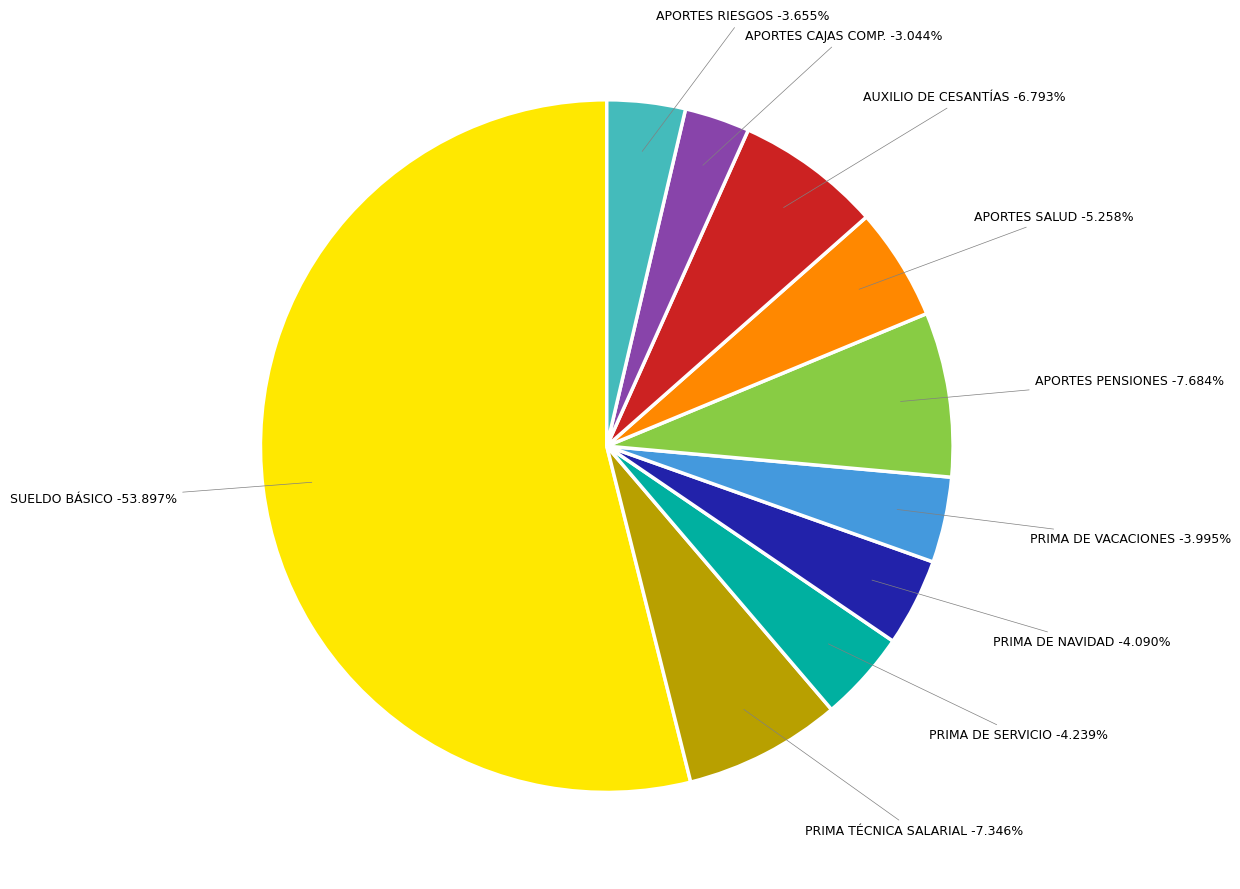

What is the largest slice in the pie chart?

SUELDO BÁSICO